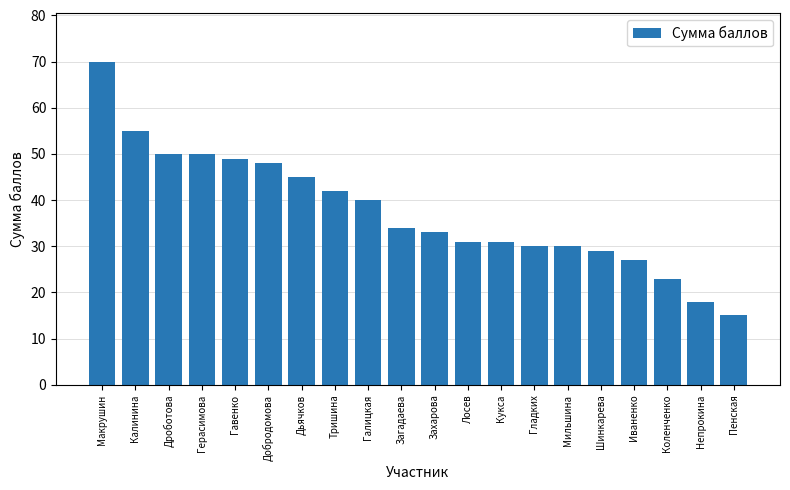

What is the difference between the values at Коленченко and Пенская?

8